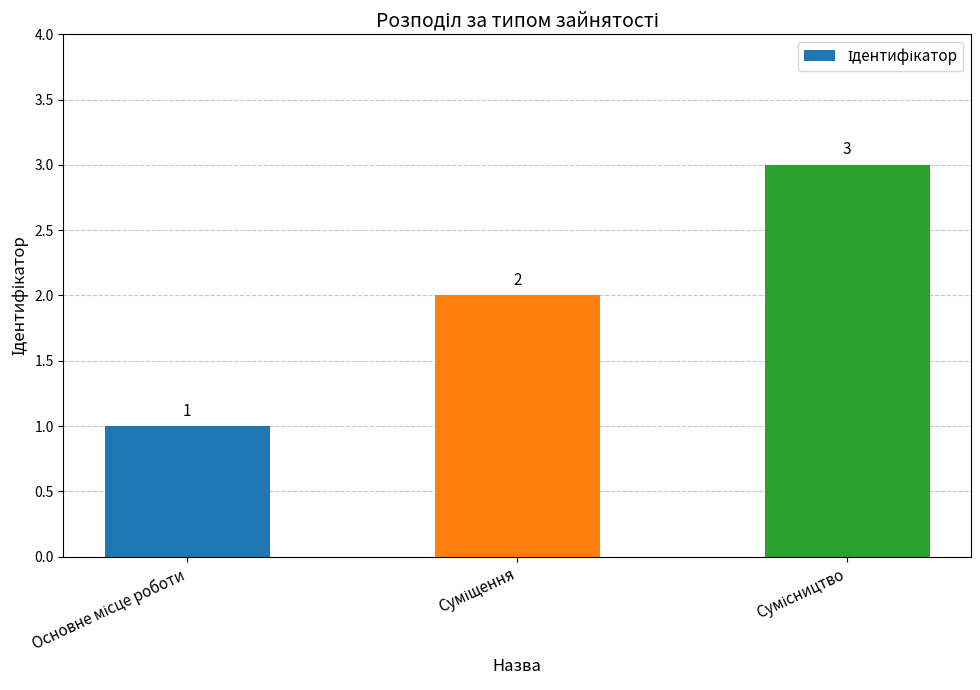

Are the bars grouped side by side (vs. stacked)?

No